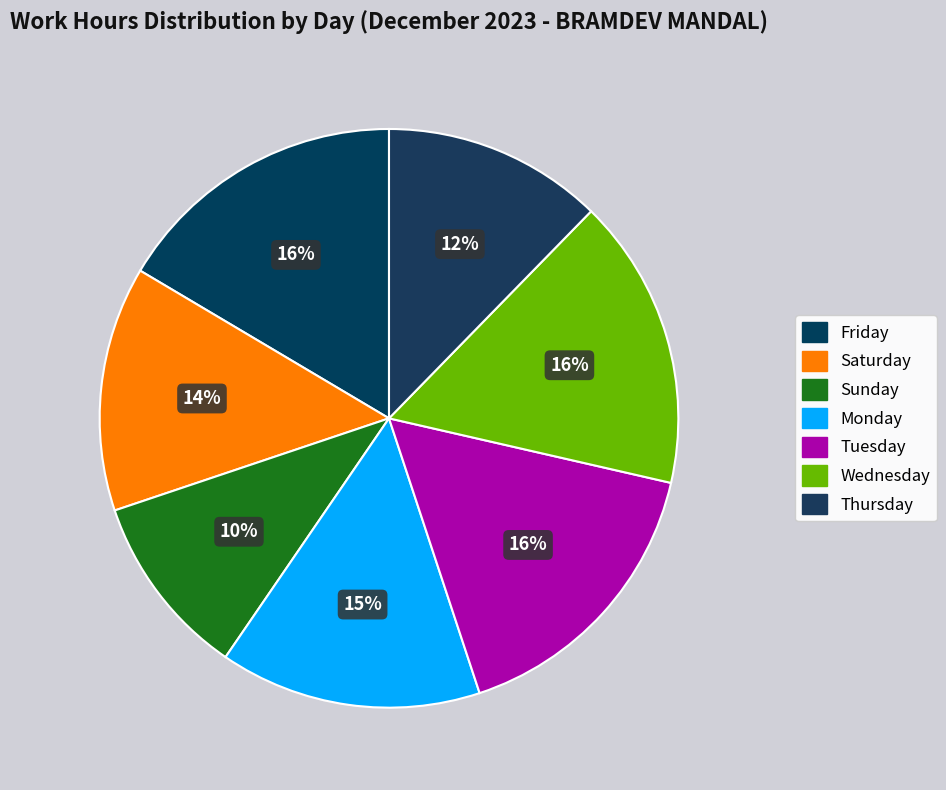

How many segments does this pie chart have?

7